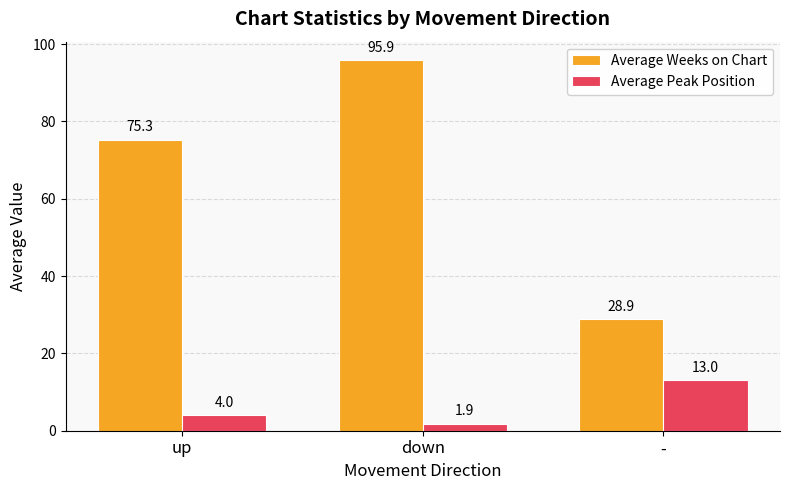

How many bars are there in total?

6